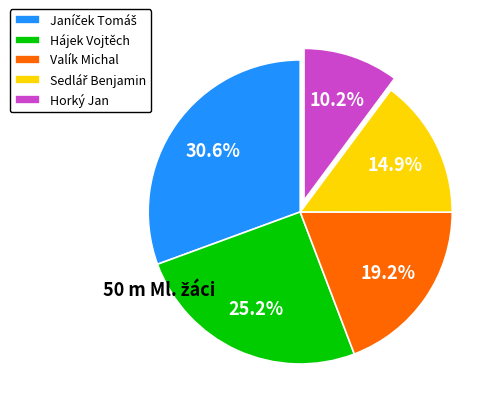

To the nearest percent, what is the difference between the largest and smallest slice percentages?

20%